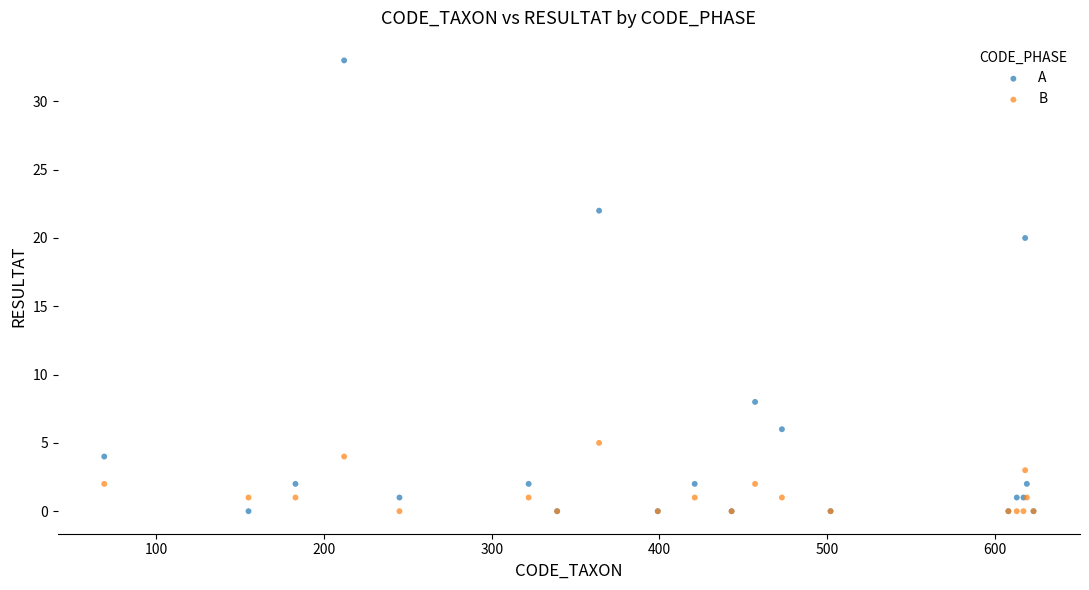

In the A series, what Y value is closest to 16?

20